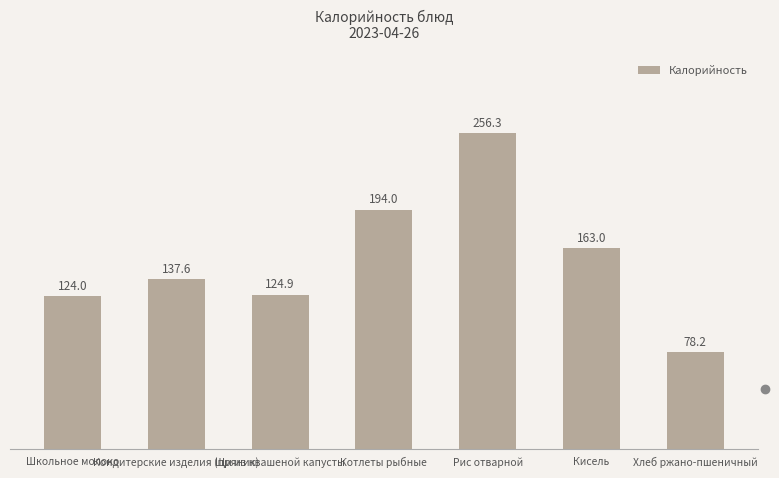

Which label corresponds to the smallest value in the chart?

Хлеб ржано-пшеничный